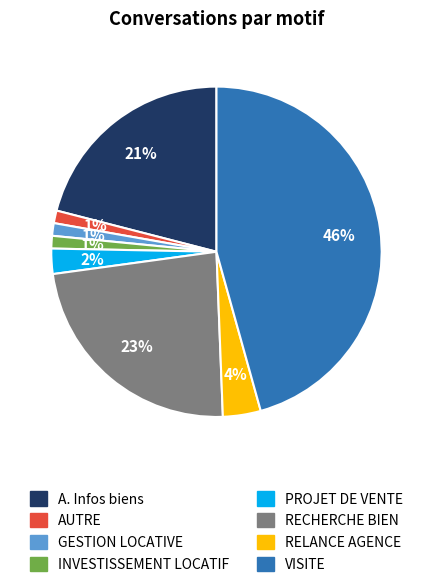

To the nearest percent, what is the difference between the PROJET DE VENTE and AUTRE slice percentages?

1%